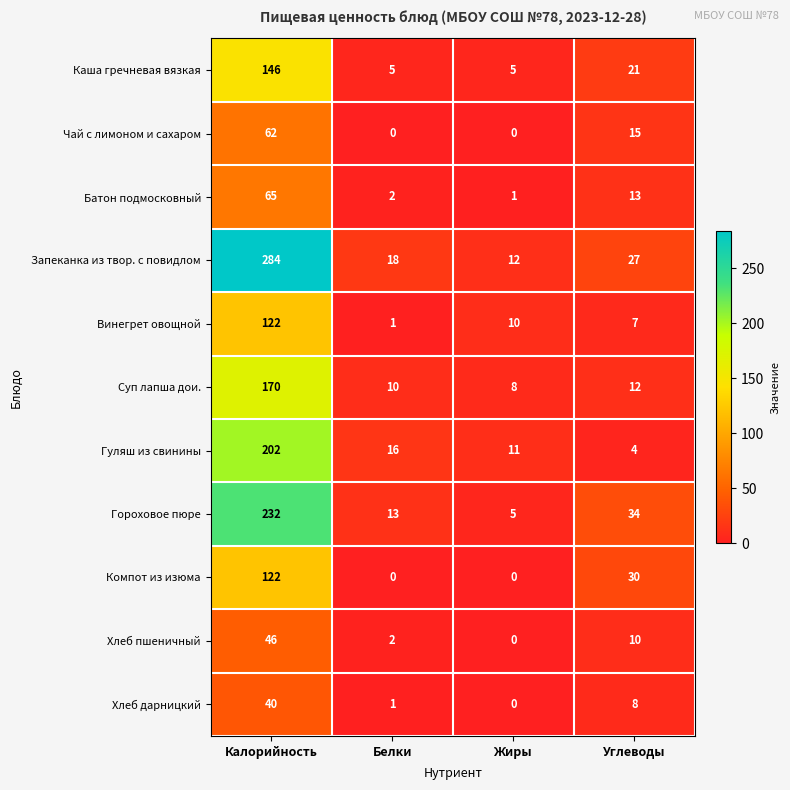

At Углеводы, list the series in order from largest to smallest.

Гороховое пюре, Компот из изюма, Запеканка из твор. с повидлом, Каша гречневая вязкая, Чай с лимоном и сахаром, Батон подмосковный, Суп лапша дои., Хлеб пшеничный, Хлеб дарницкий, Винегрет овощной, Гуляш из свинины